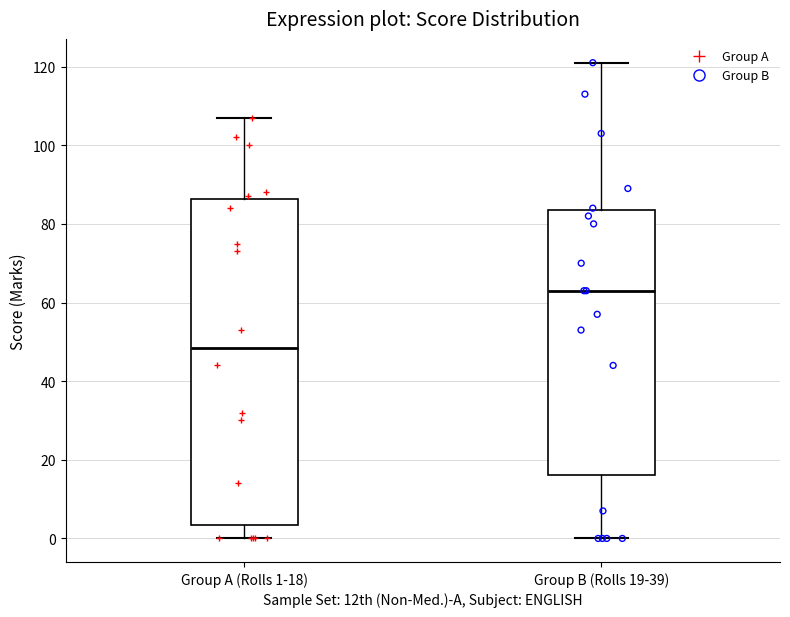

Where does the lower whisker of the box for Group B (Rolls 19-39) end on the y-axis? The values are not printed on the chart, so give them approximately, as read against the axis.

0